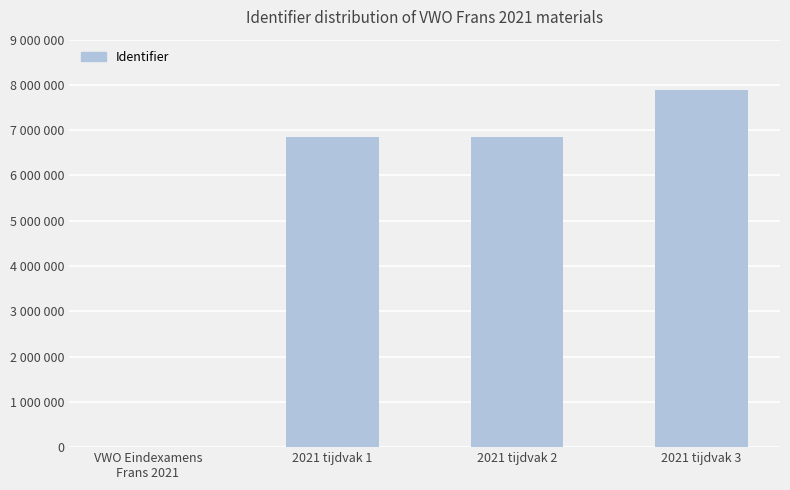

Are the bars horizontal?

No